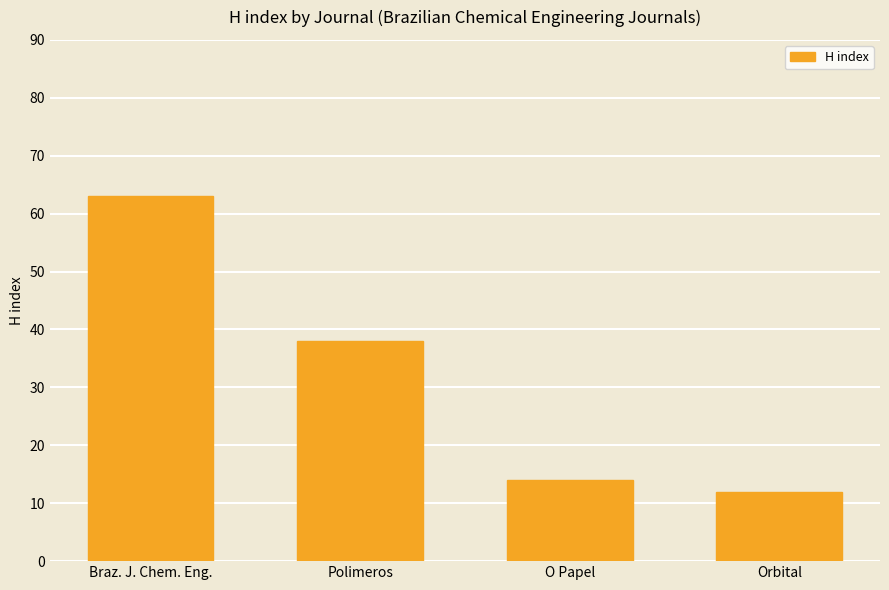

List the labels in order of value, smallest first.

Orbital, O Papel, Polimeros, Braz. J. Chem. Eng.